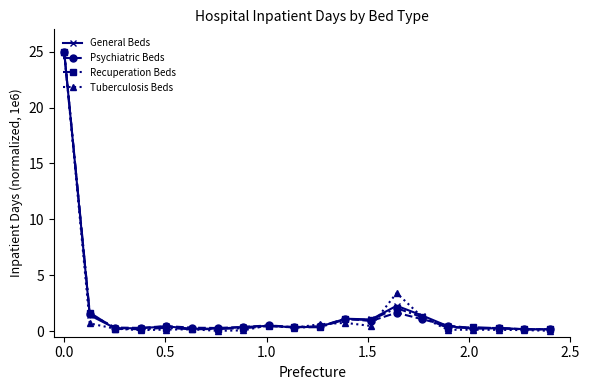

Which series has the largest range (max minus min)?

Tuberculosis Beds